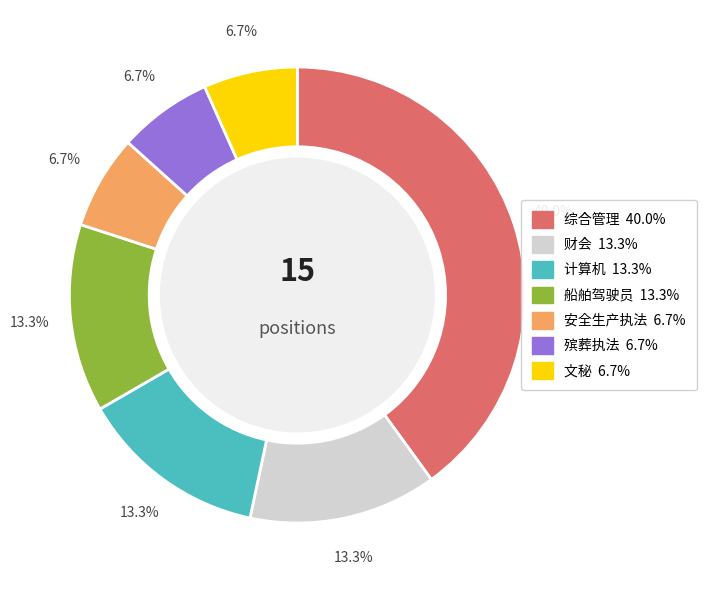

What percentage is NOT represented by 计算机?

86.7%